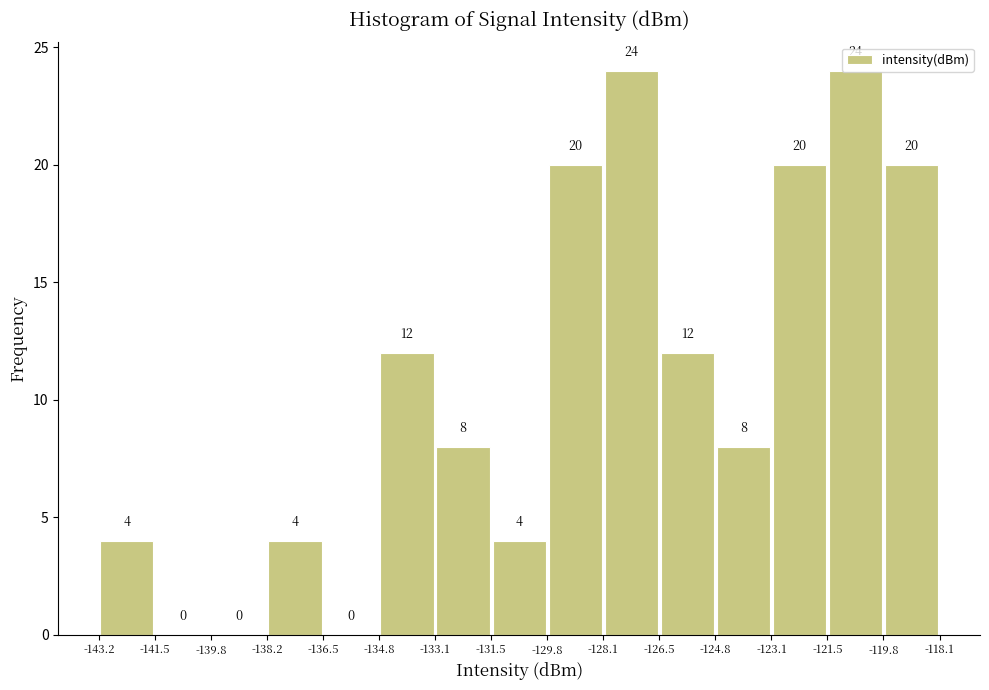

What is the height of the bar covering -119.8 to -118.1 on the x-axis?

20